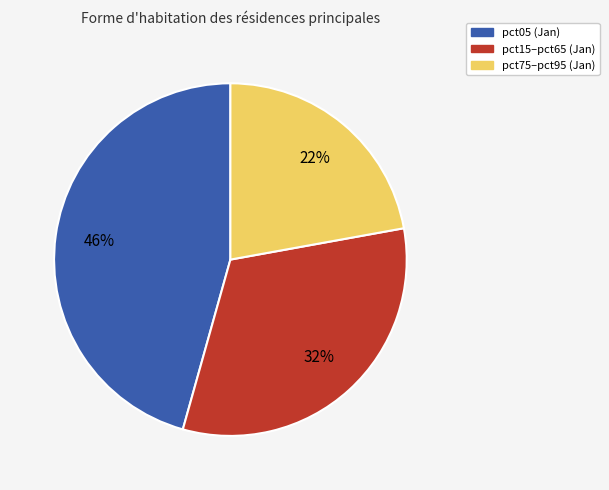

Is there a majority slice in this chart?

No